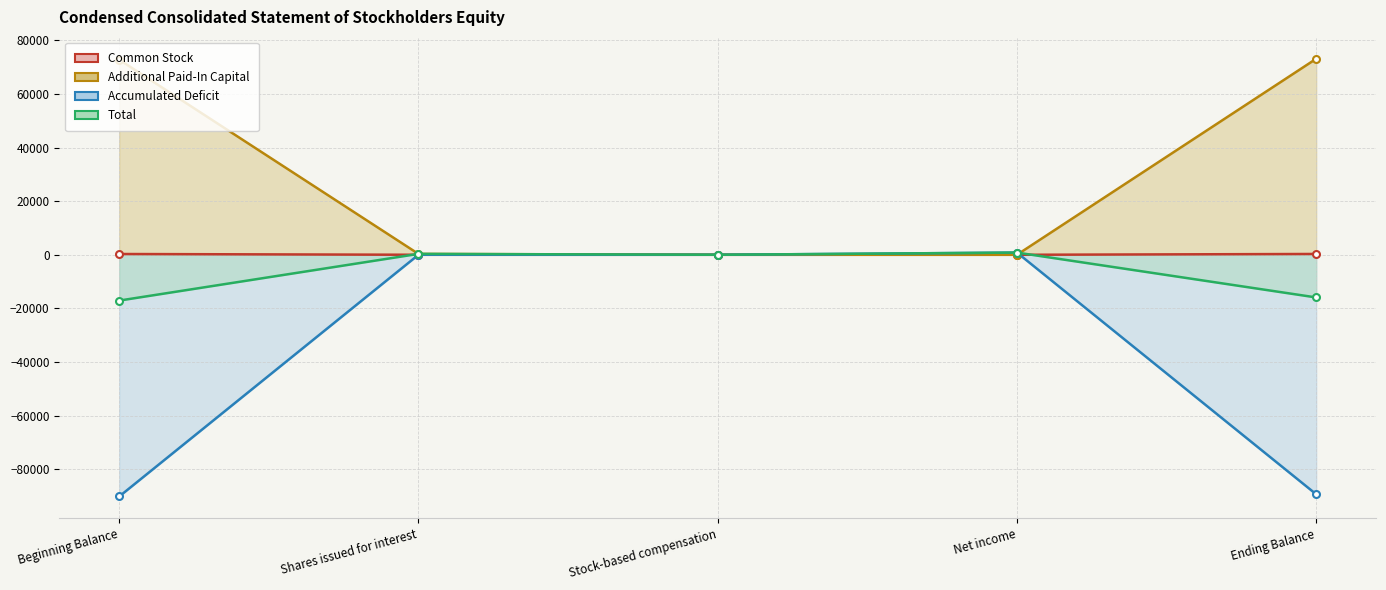

What is the total value across all series at Ending Balance?

-31850